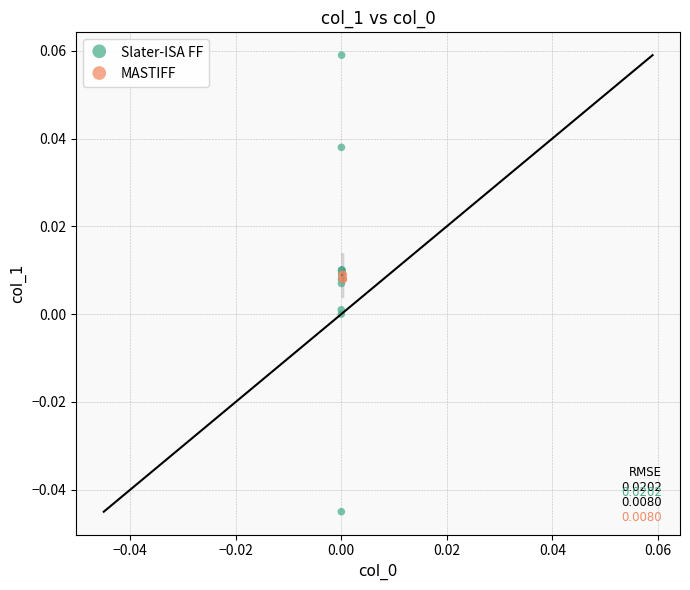

Which series has the largest Y range (max minus min)?

Slater-ISA FF